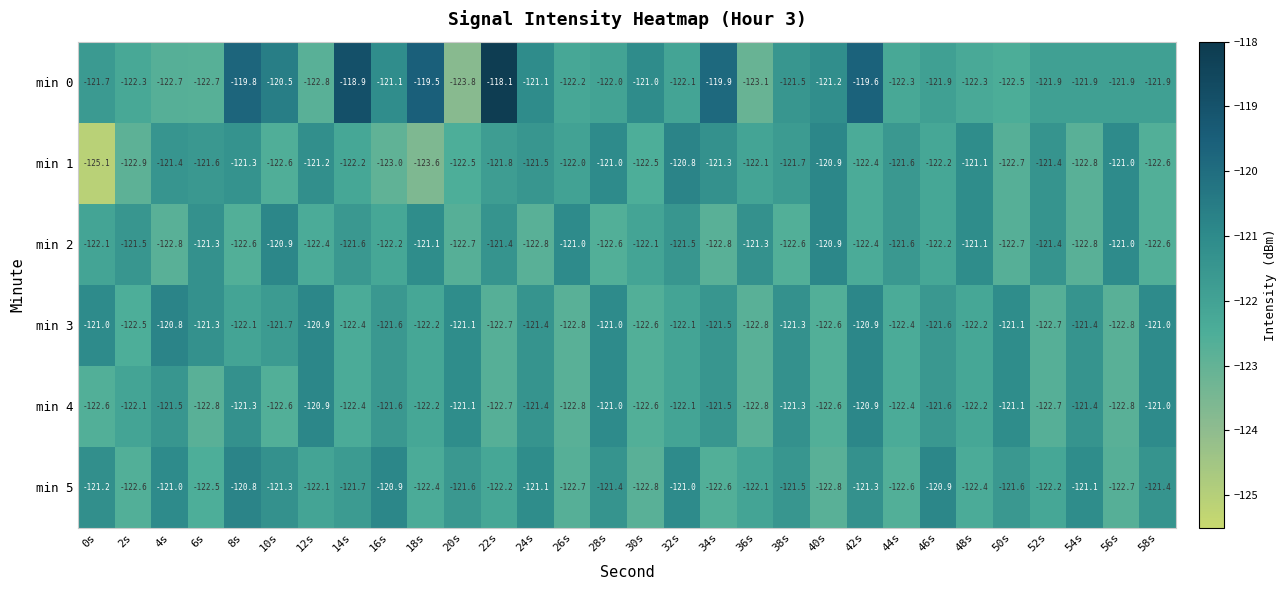

What is the smallest value displayed?

-125.1